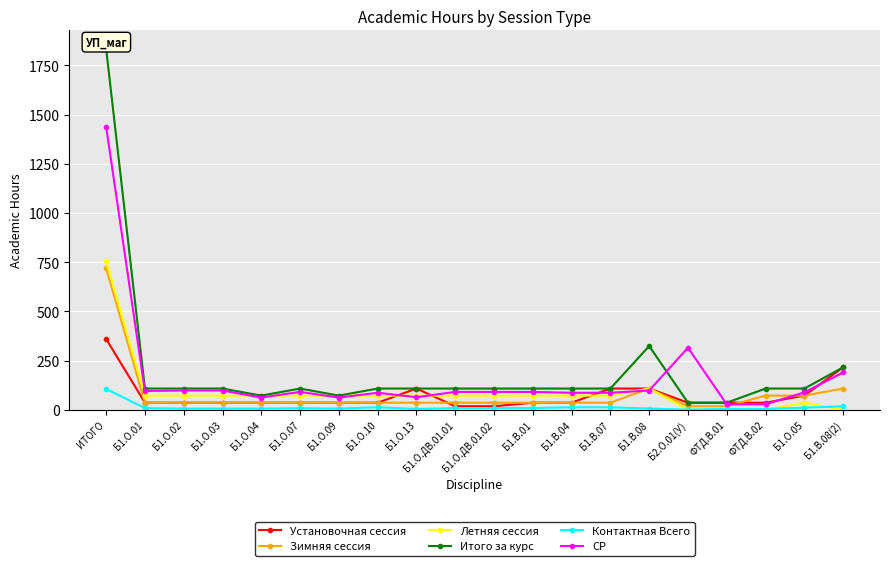

What position from the right is Б1.О.ДВ.01.02?

10